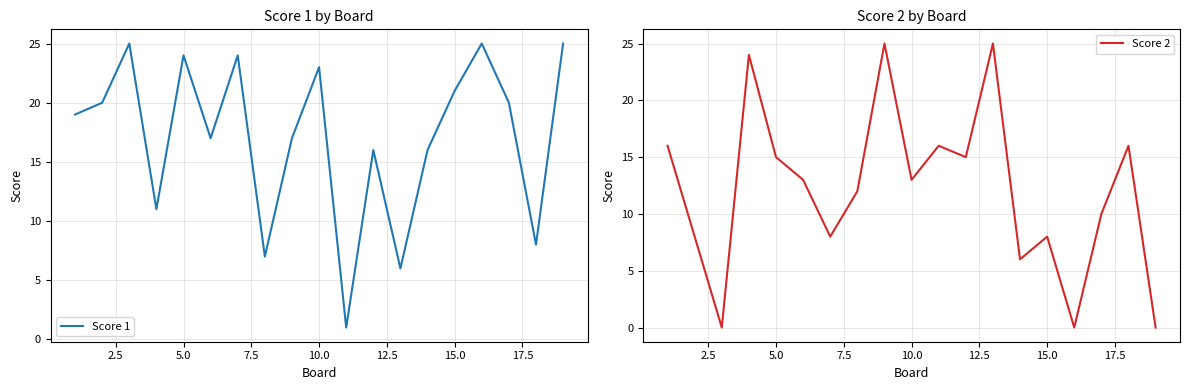

What are all the series names shown in the legend?

Score 1, Score 2